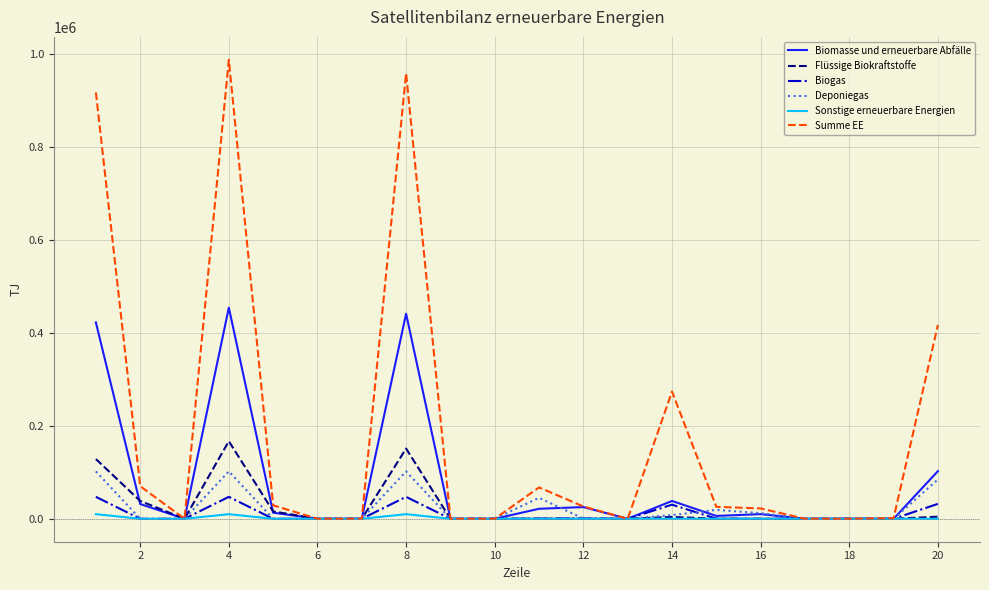

Which series has the widest spread of values?

Summe EE